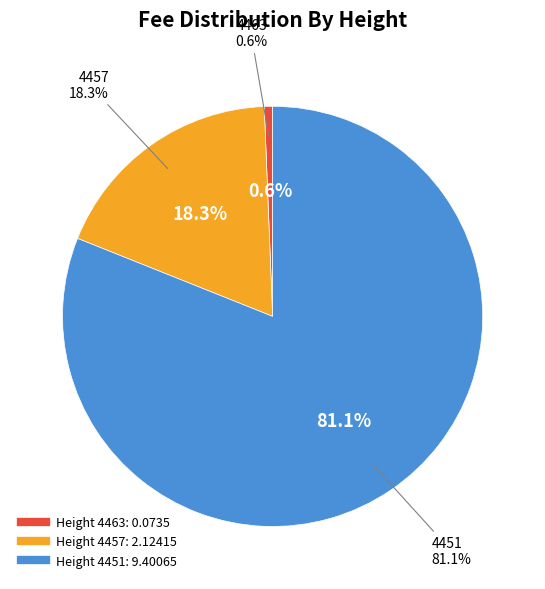

To the nearest percent, what is the average slice percentage?

33%